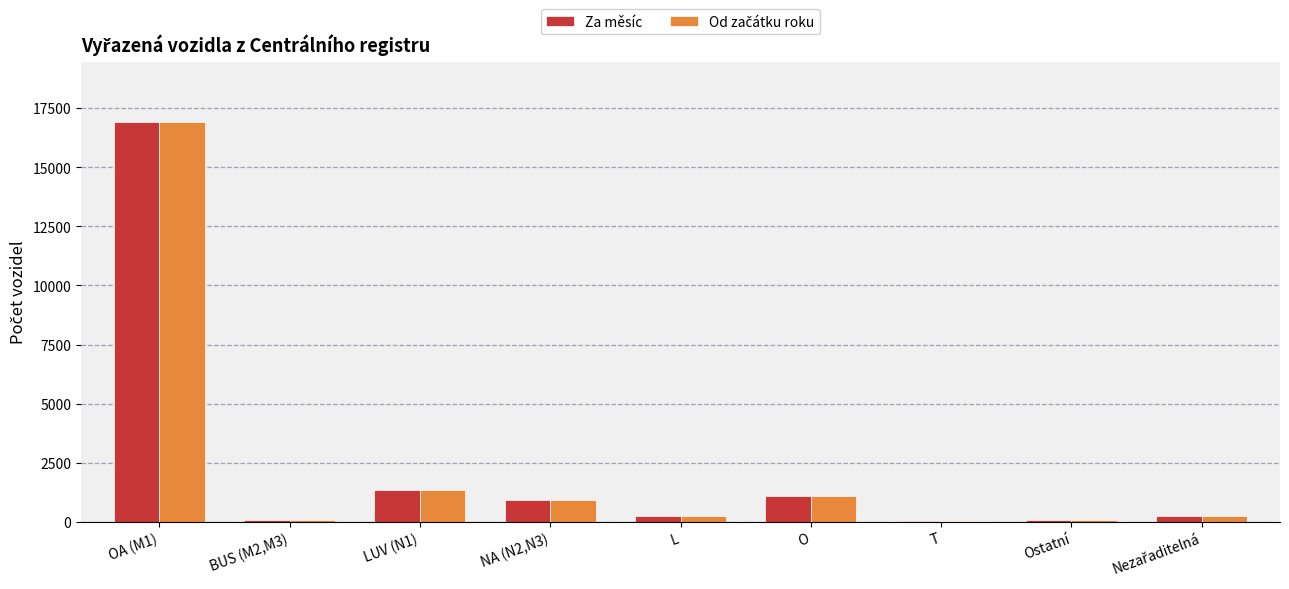

At which category is the sum across all series the highest?

OA (M1)